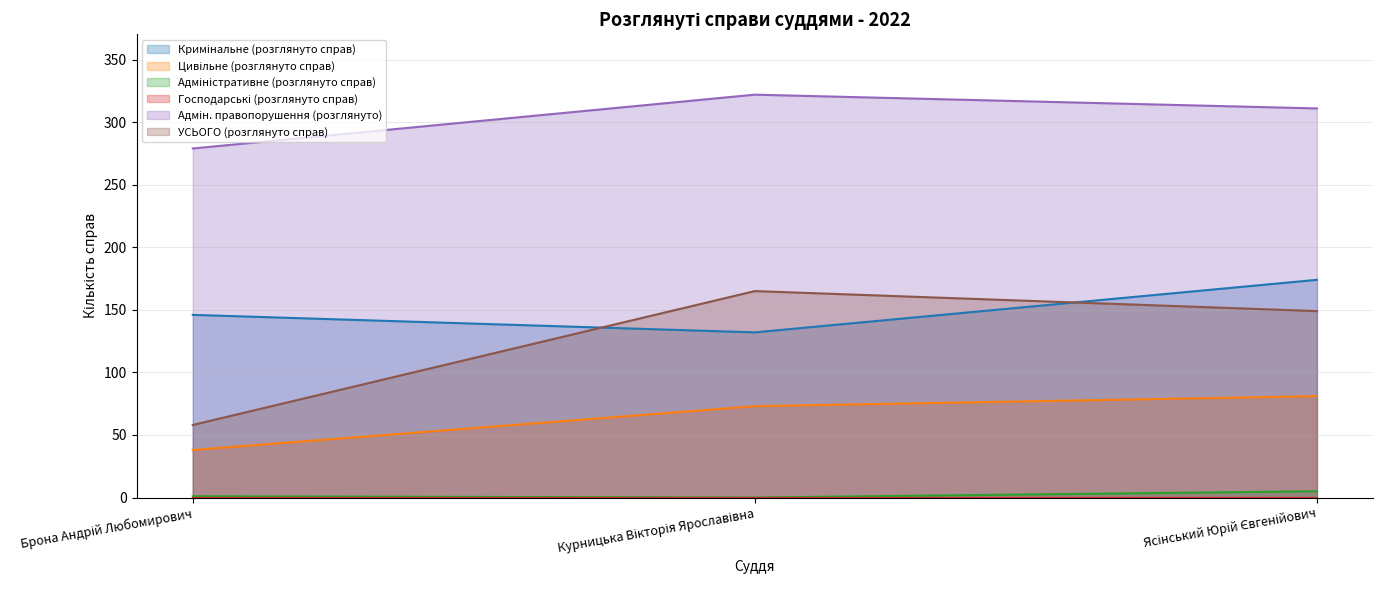

What position from the right is Брона Андрій Любомирович?

3